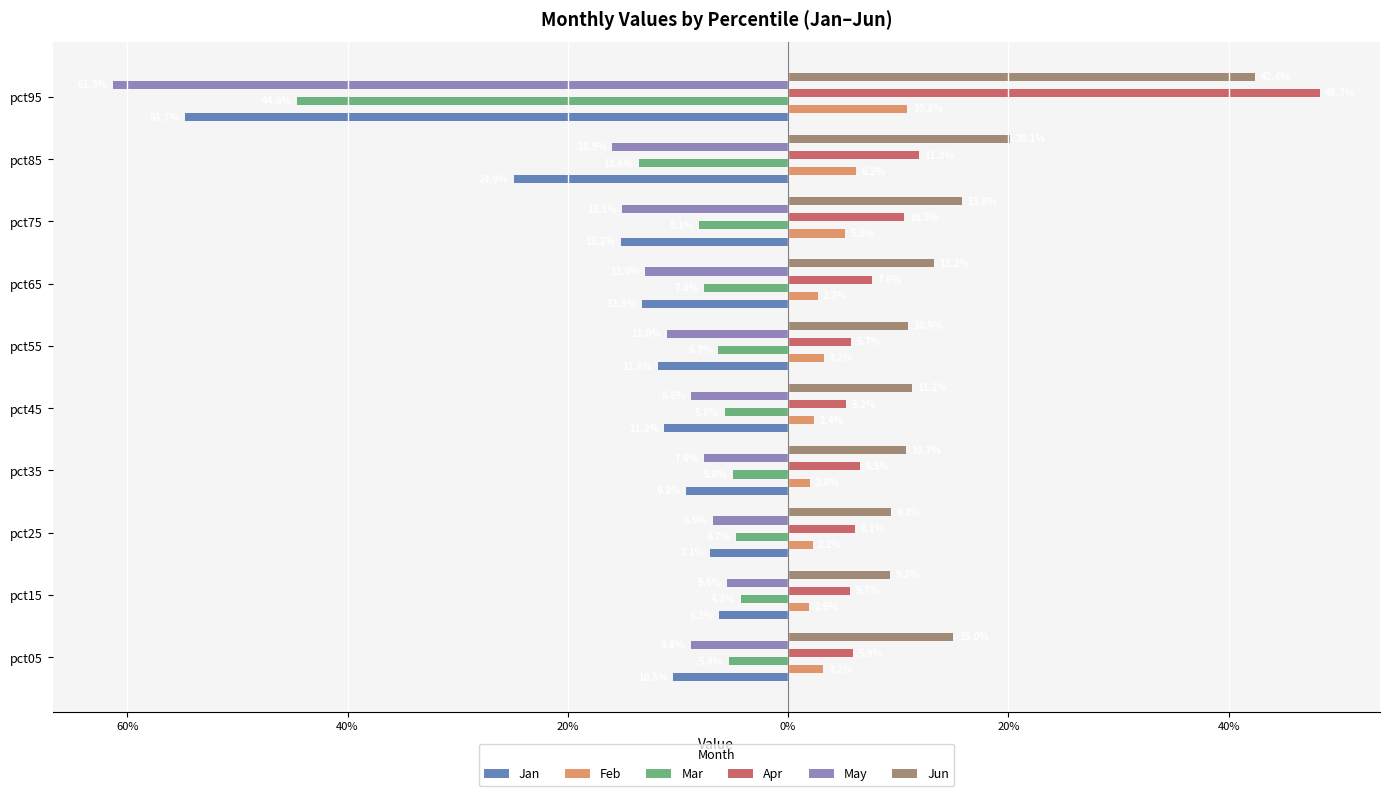

What are all the series names shown in the legend?

Jan, Feb, Mar, Apr, May, Jun